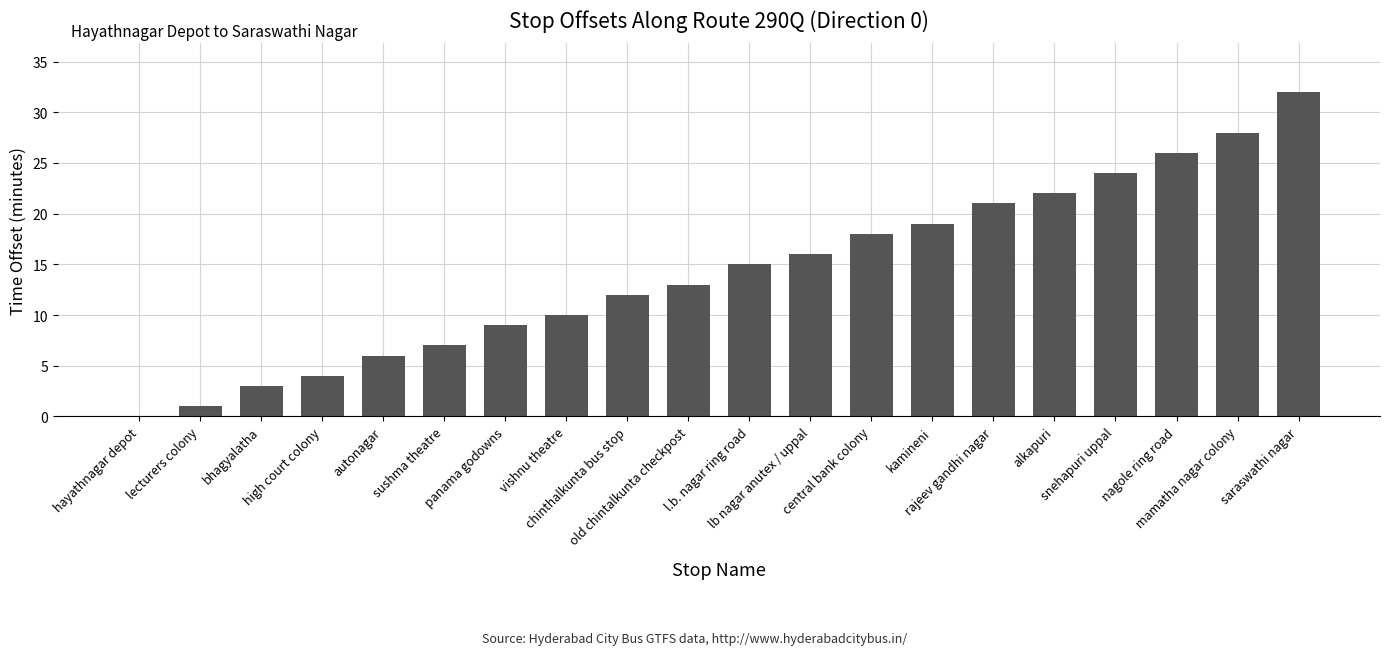

What is the sum of all values?

286